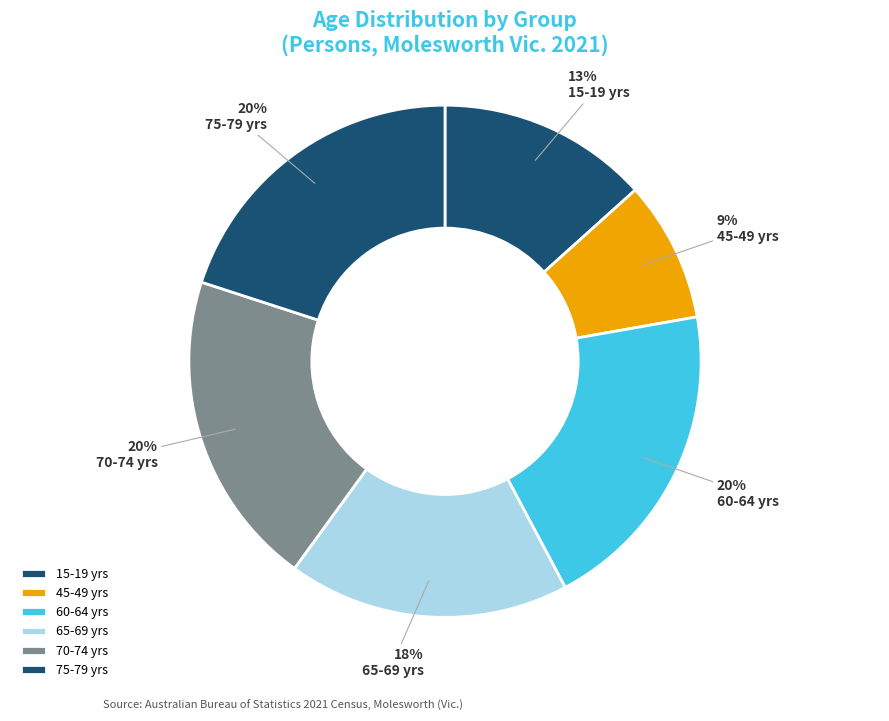

How many segments does this pie chart have?

6